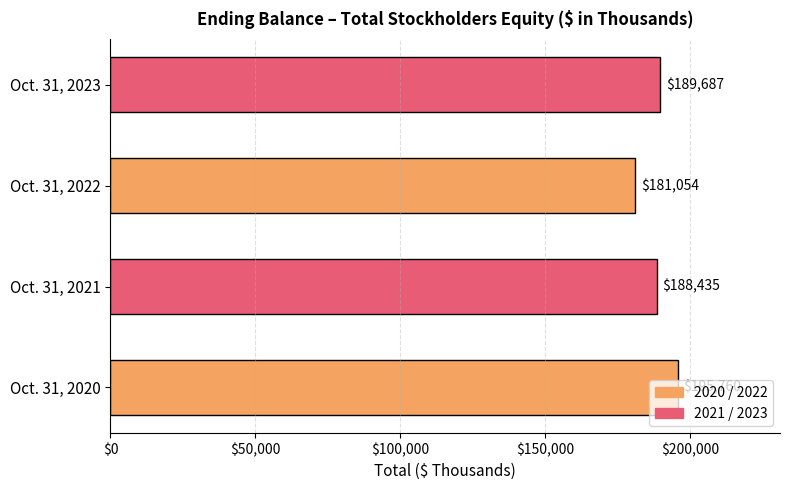

Does the chart contain stacked bars?

No